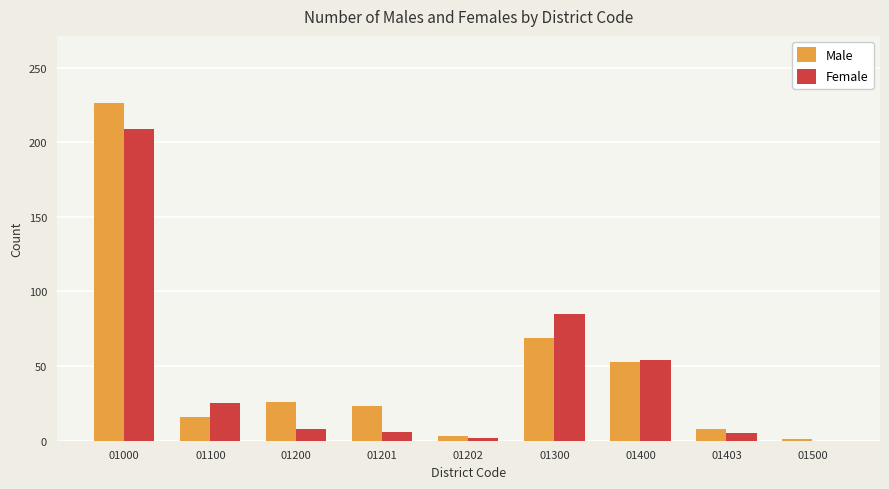

How many data points does each series have?

9